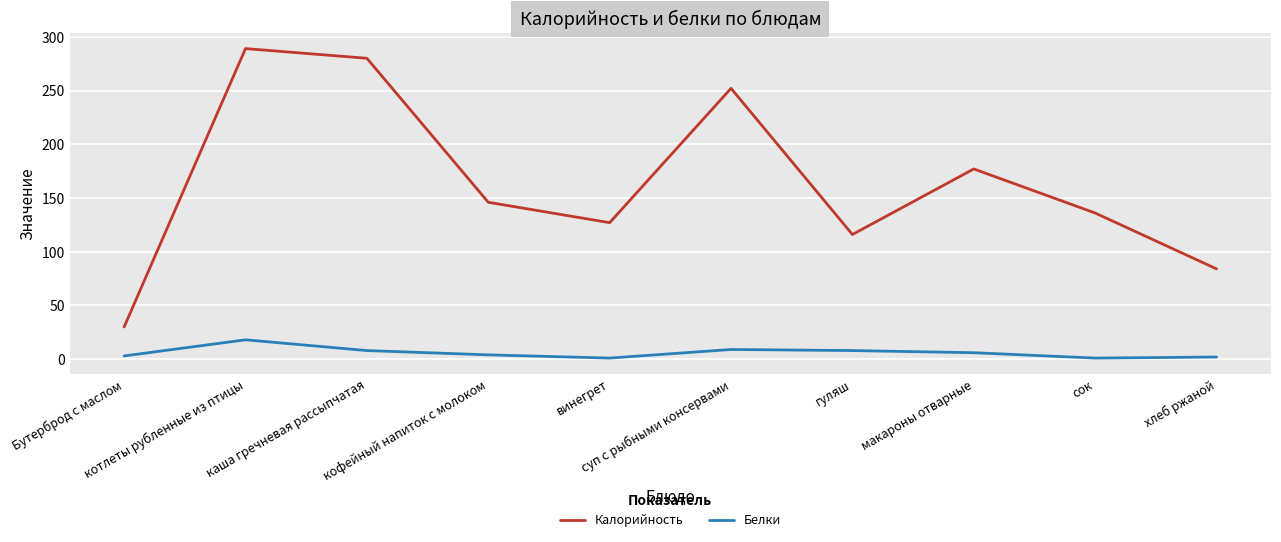

At which category does Калорийность reach its first local peak?

котлеты рубленные из птицы